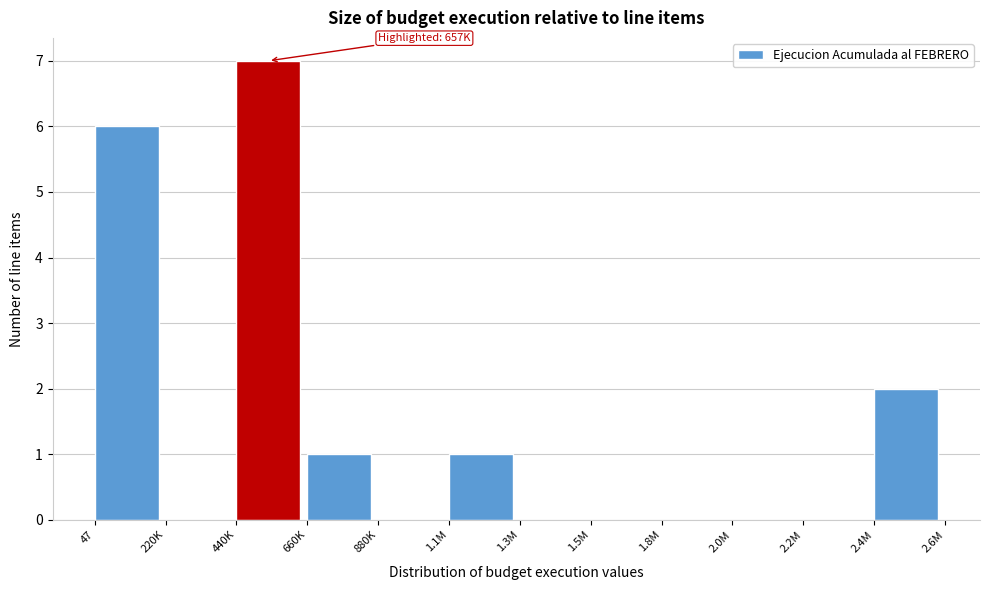

Reading right to left, list all the values displayed in this chart.

2.4M=2	2.2M=0	2.0M=0	1.8M=0	1.5M=0	1.3M=0	1.1M=1	880K=0	660K=1	440K=7	220K=0	47=6